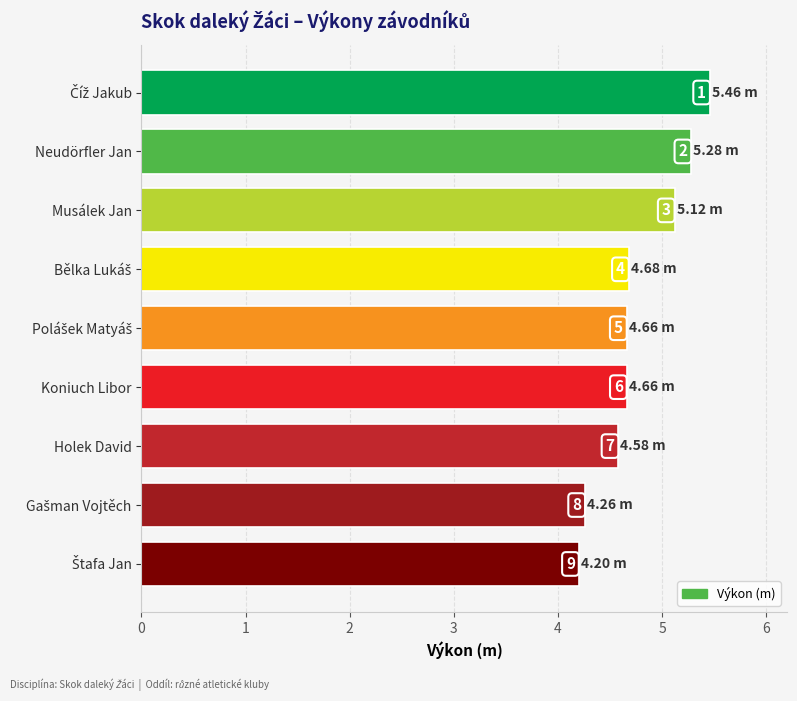

Rank the categories by value from highest to lowest.

Číž Jakub, Neudörfler Jan, Musálek Jan, Bělka Lukáš, Polášek Matyáš, Koniuch Libor, Holek David, Gašman Vojtěch, Štafa Jan